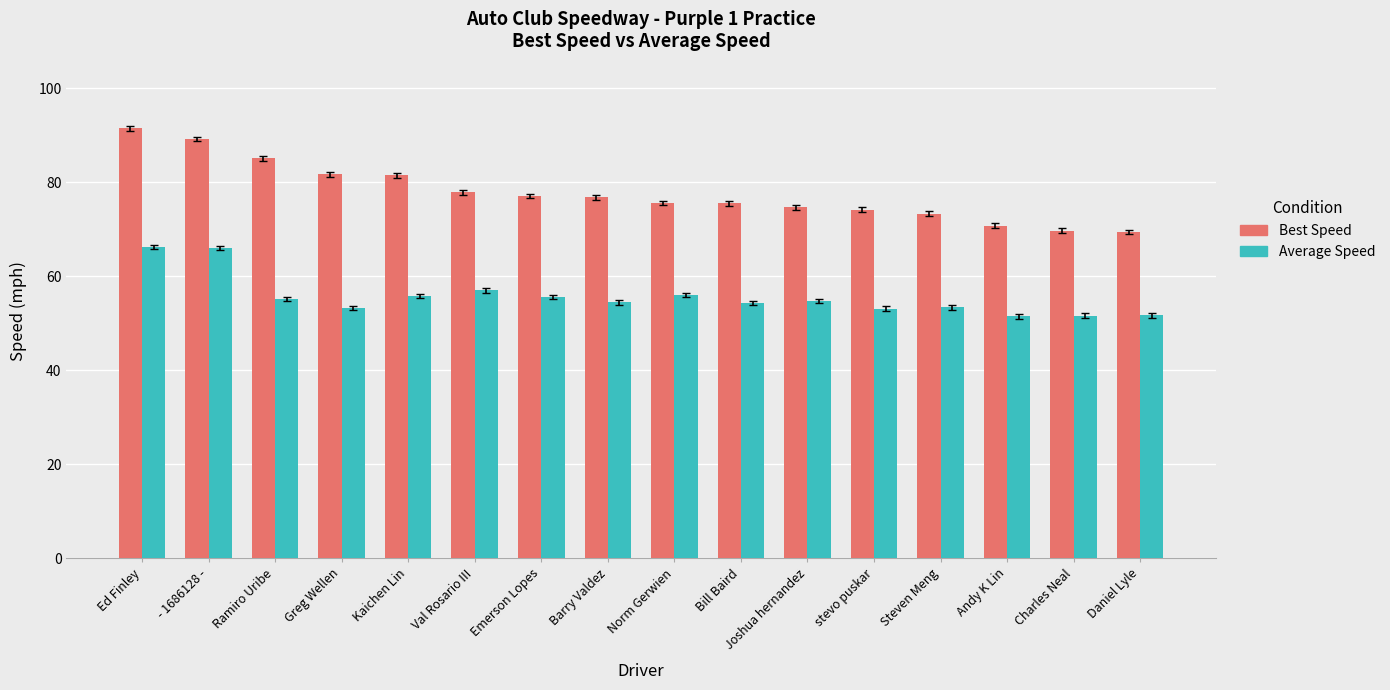

What position from the left is Ramiro Uribe?

3